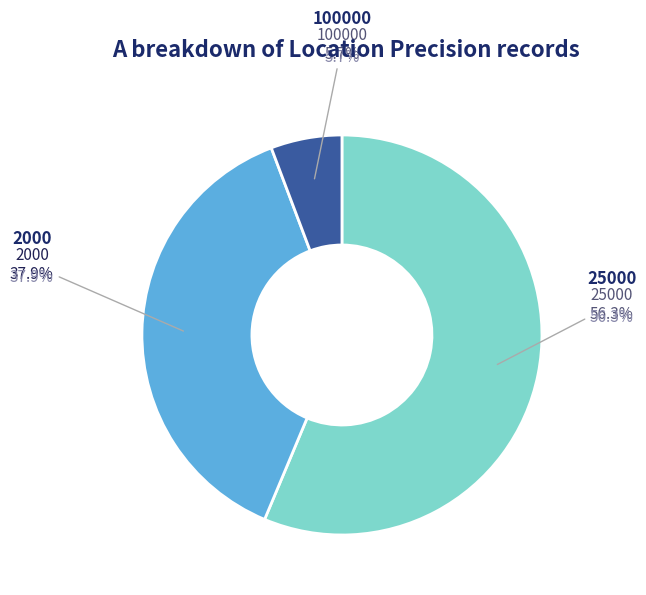

Approximately how many times larger is the value at 2000 compared to 100000?

6.6